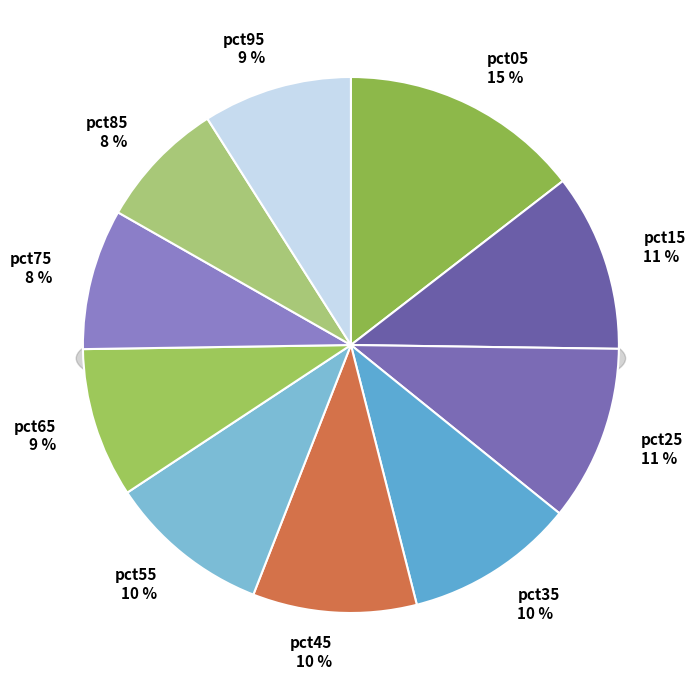

How much of the chart is everything except pct15?

89.3%